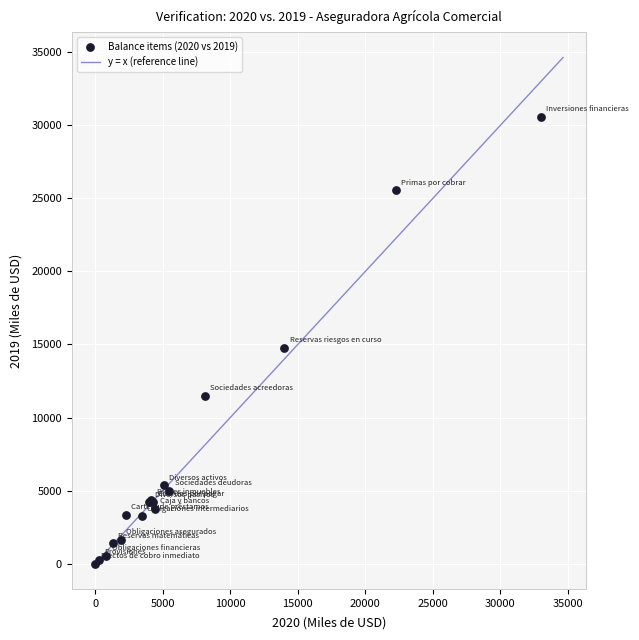

What Y value in the scatter plot is closest to 15300?

14756.9